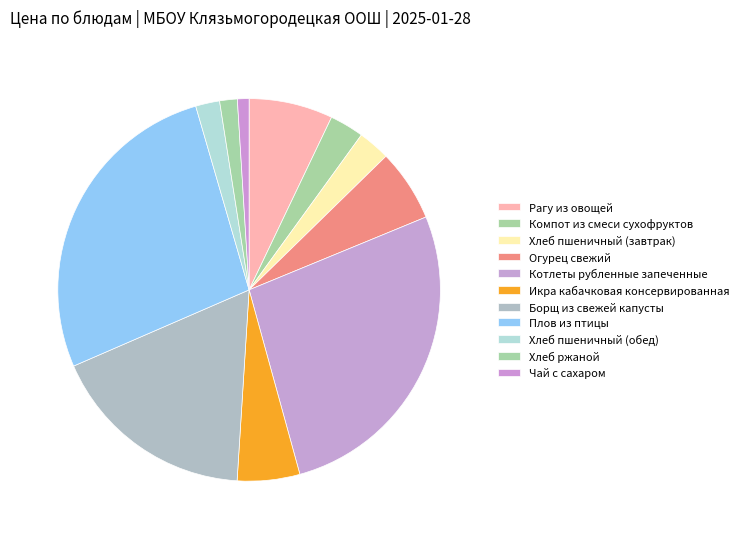

How many segments does this pie chart have?

11